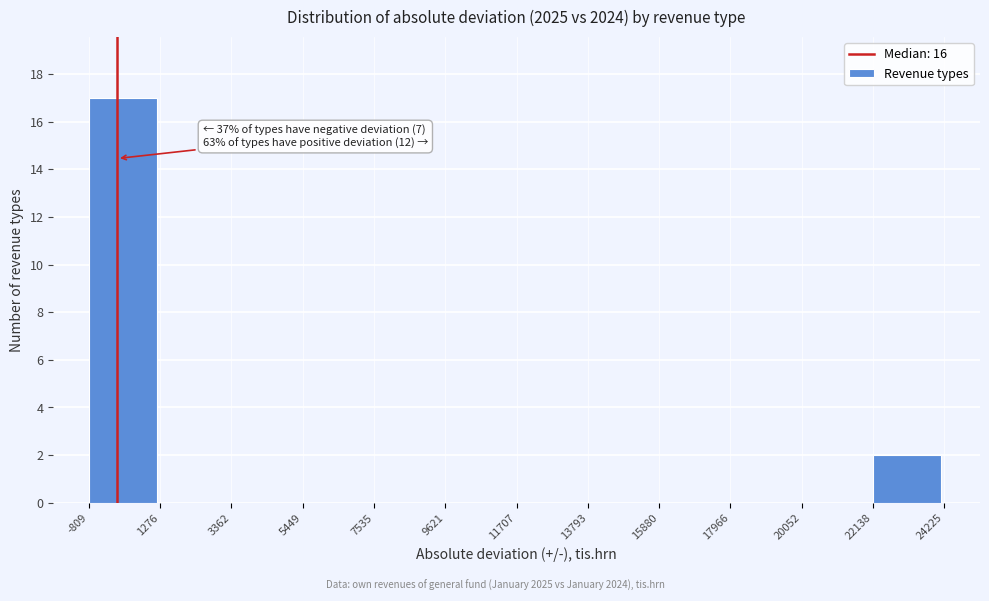

Which range on the x-axis has the tallest bar?

-809 to 1276